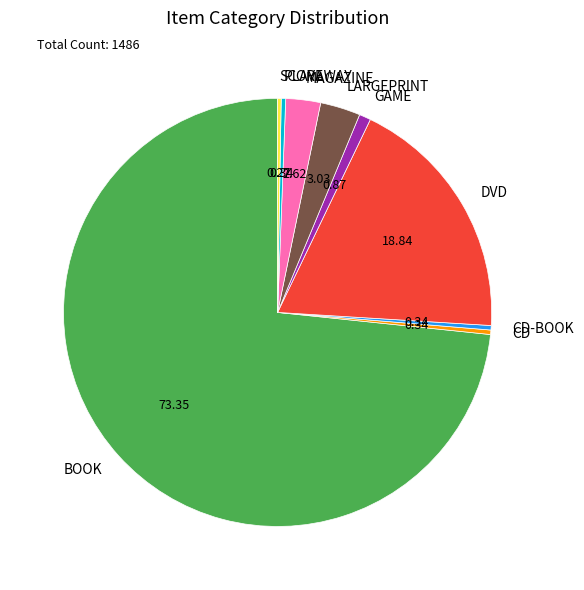

Is the sum of MAGAZINE and CD greater than half?

No